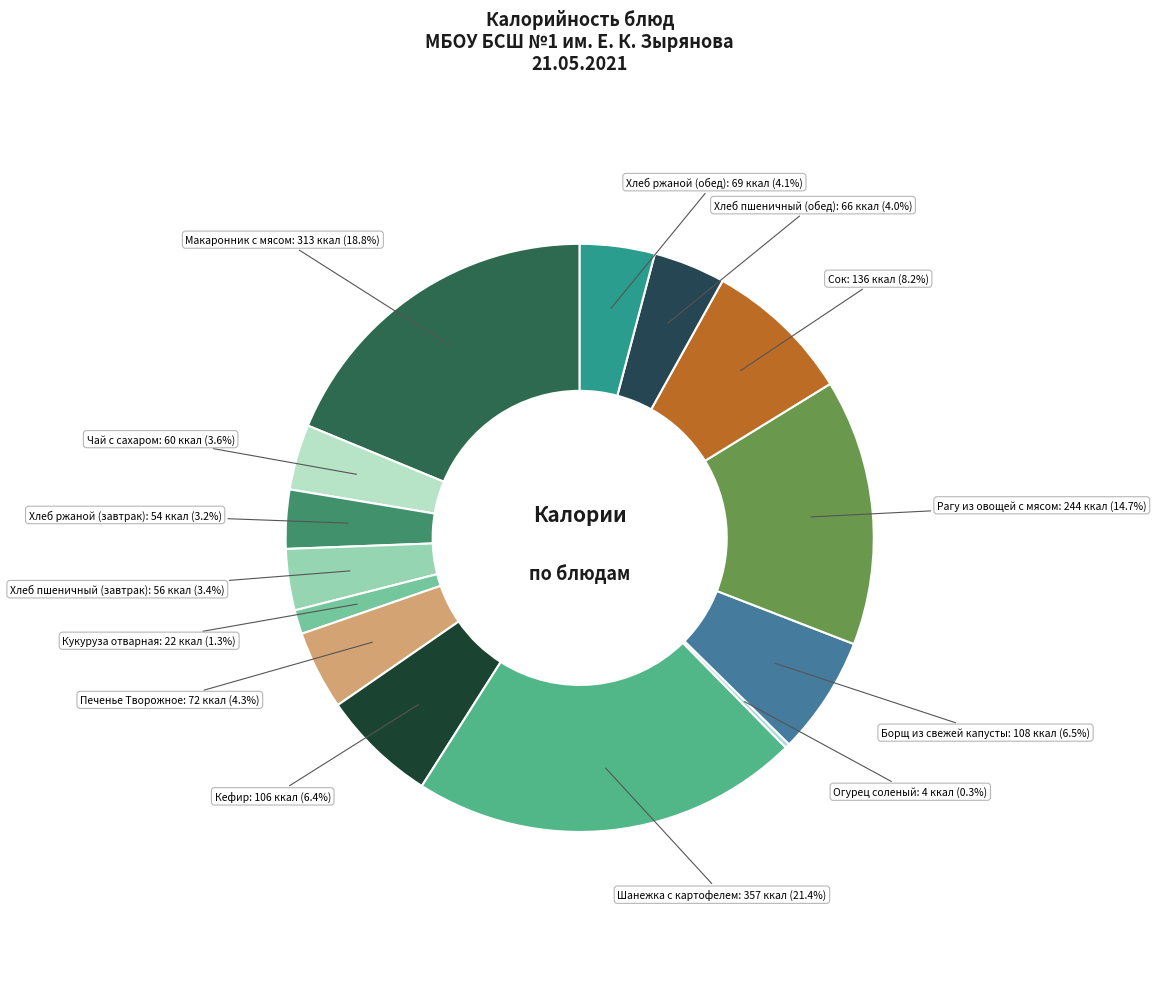

To the nearest percent, what is the average slice percentage?

7%